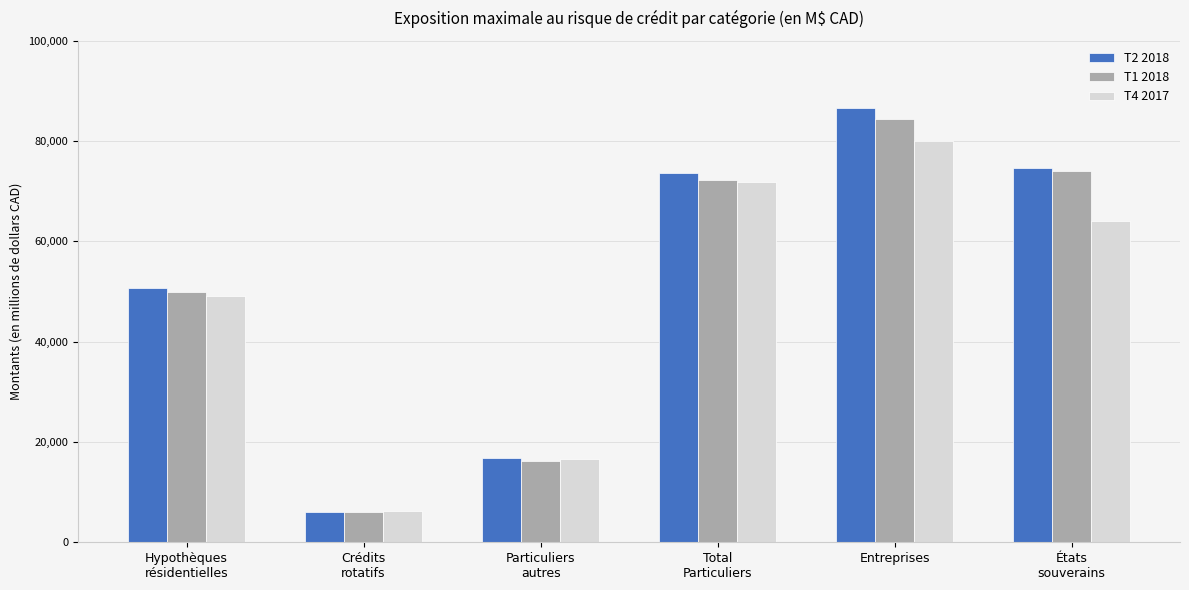

How many data points in T2 2018 are less than 73599?

3